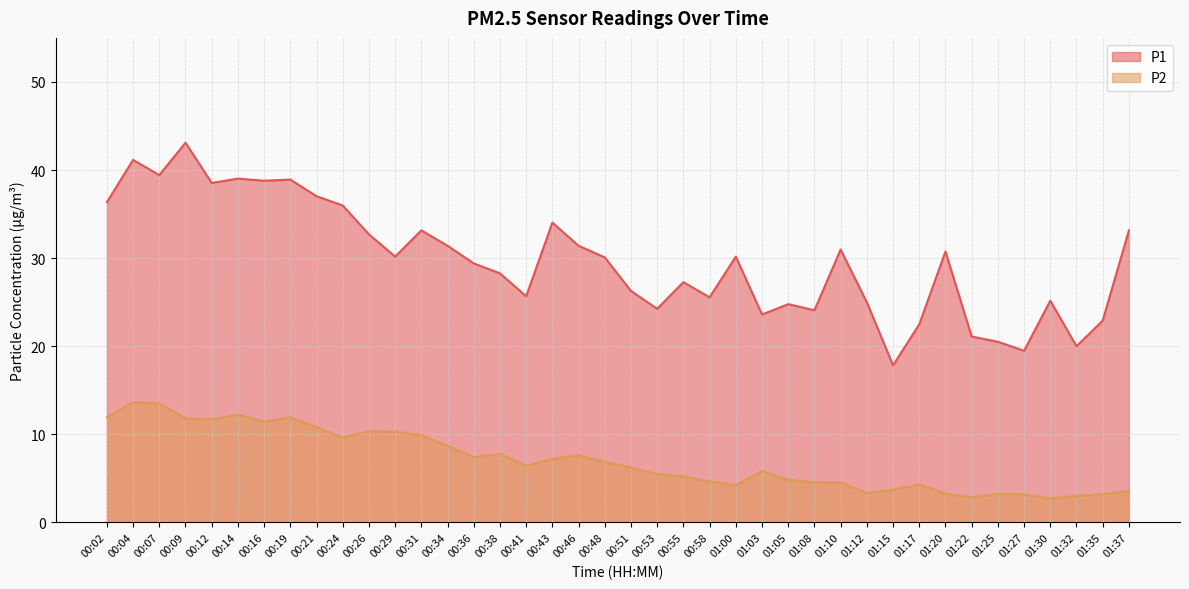

The value of P2 at 00:51 is 6.2. True or false?

True